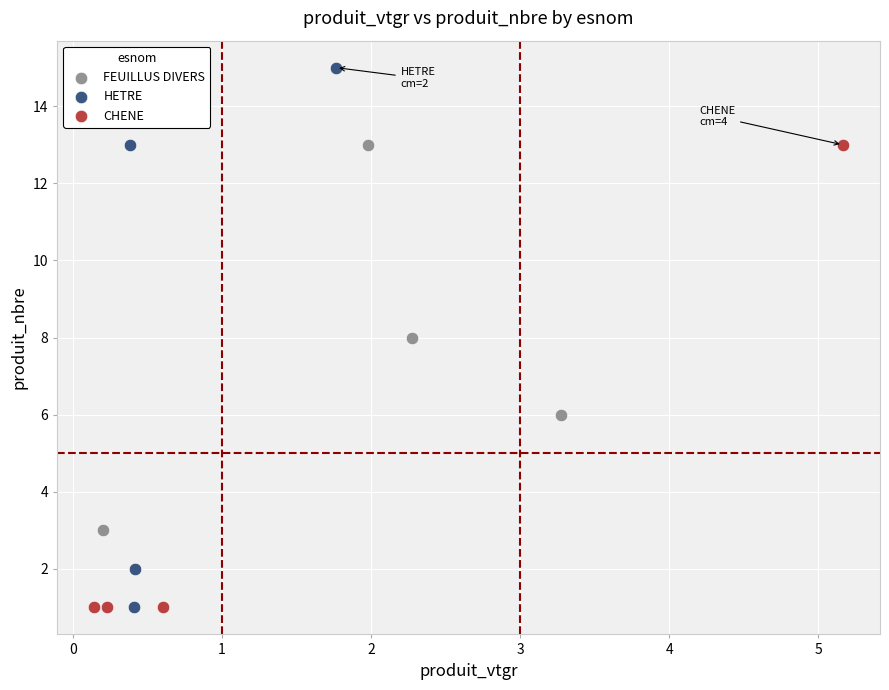

Which series reaches the maximum Y coordinate?

HETRE